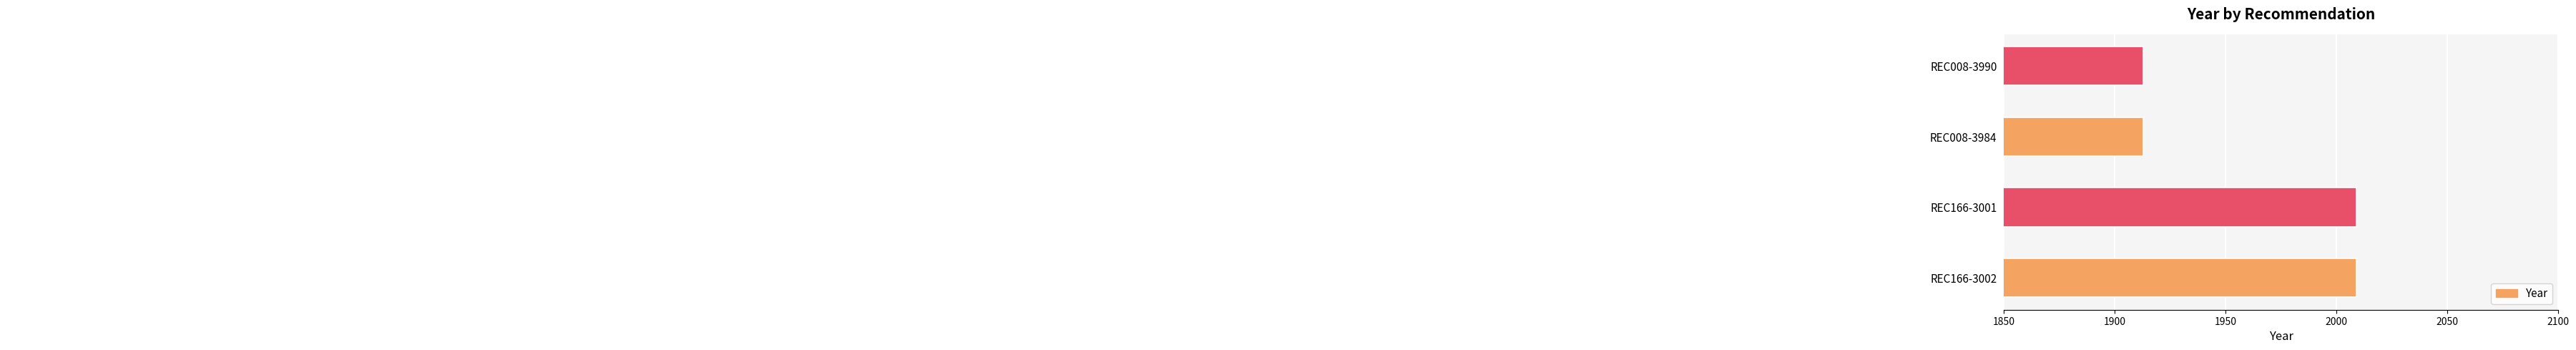

What is the change in value from REC166-3002 to REC008-3984?

-96